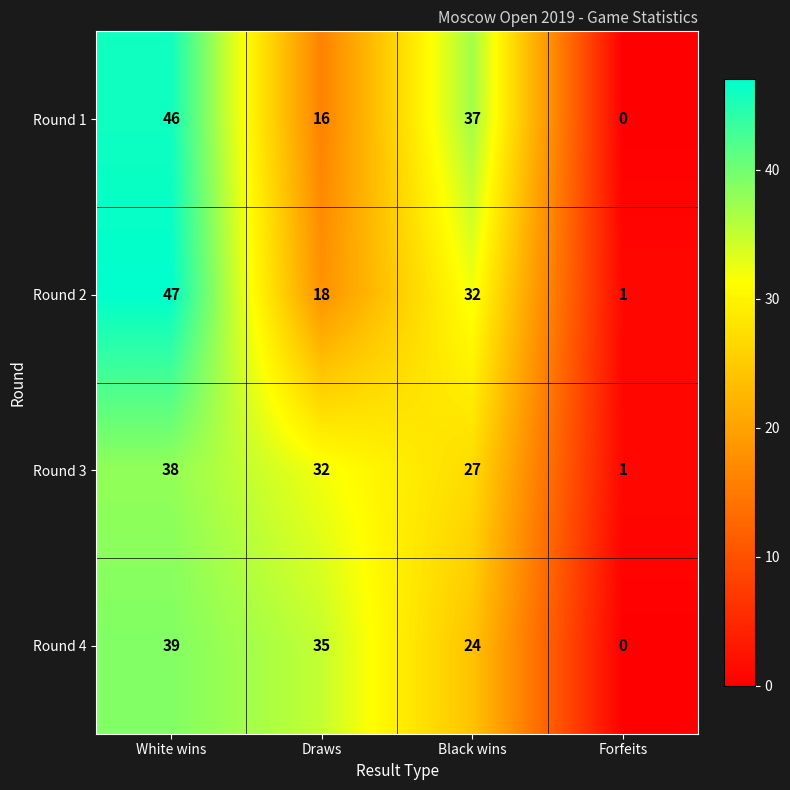

Reading left to right, transcribe all the data shown in this chart.

Round 1: White wins=46	Draws=16	Black wins=37	Forfeits=0
Round 2: White wins=47	Draws=18	Black wins=32	Forfeits=1
Round 3: White wins=38	Draws=32	Black wins=27	Forfeits=1
Round 4: White wins=39	Draws=35	Black wins=24	Forfeits=0